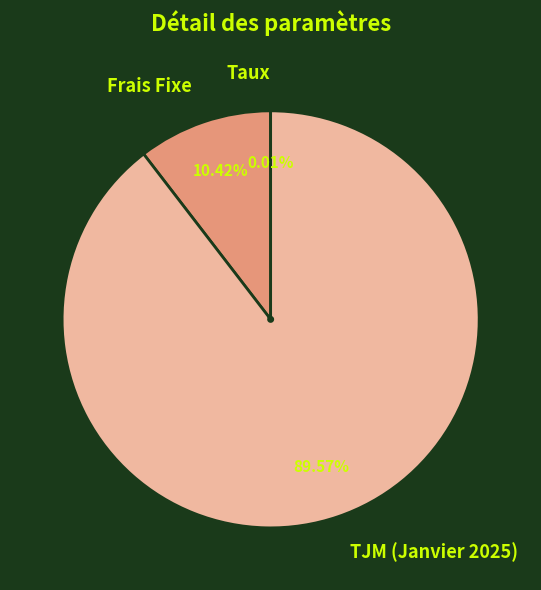

Is the sum of TJM (Janvier 2025) and Frais Fixe greater than half?

Yes